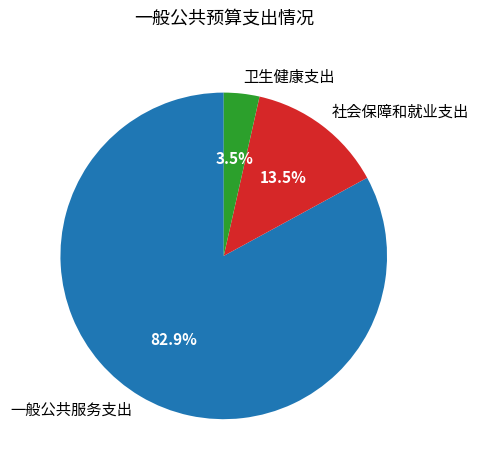

Does any single category account for the majority?

Yes